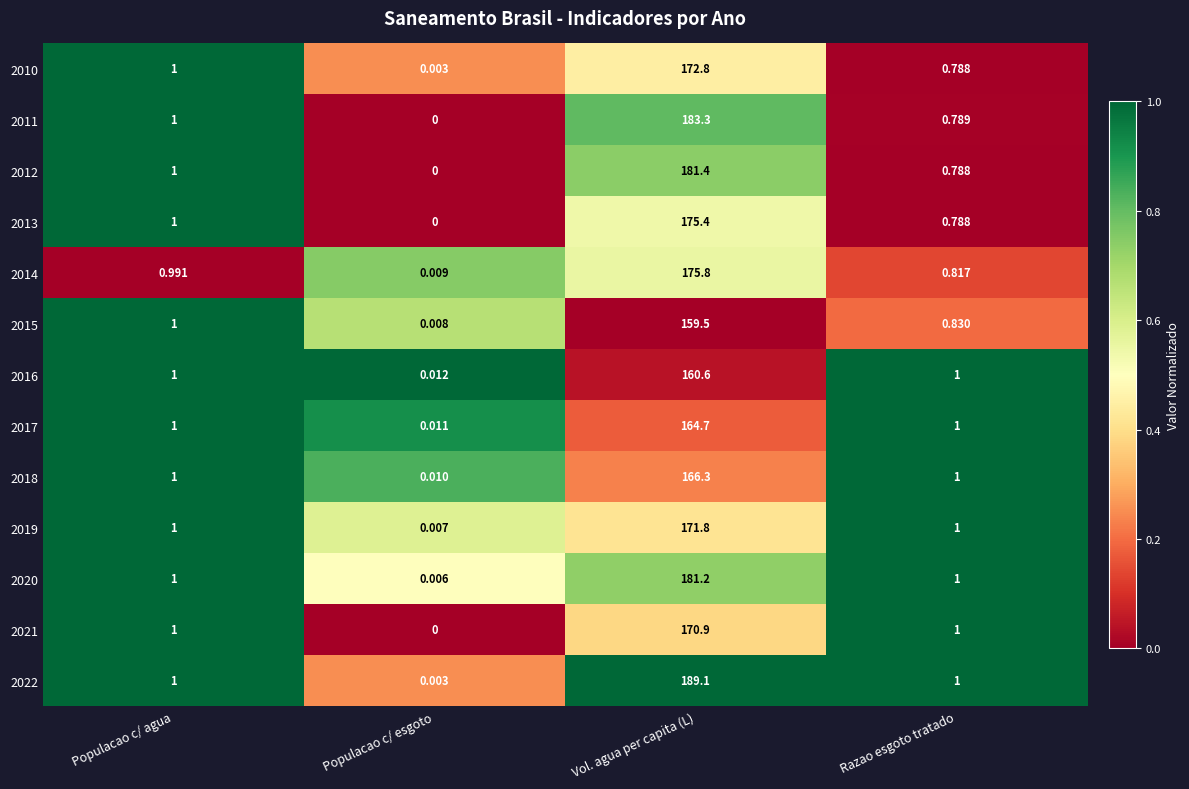

What is the total value across all series at Razao esgoto tratado?

11.8